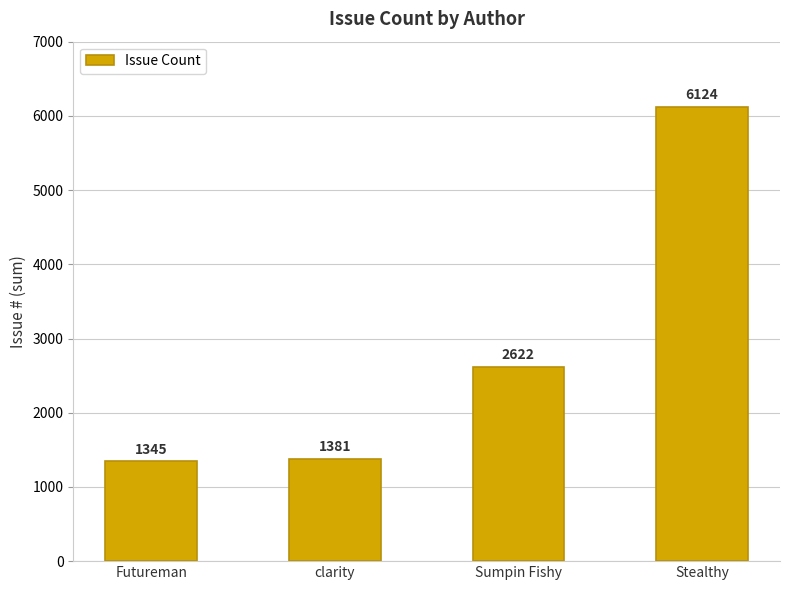

What is the greatest value displayed?

6124